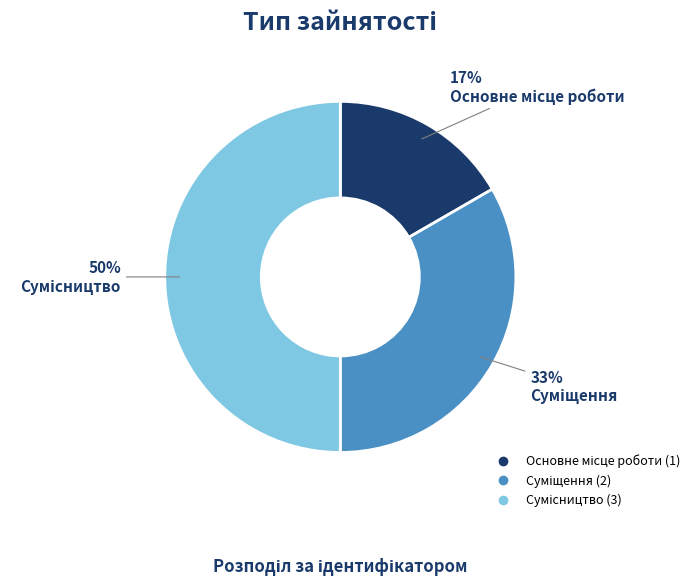

To the nearest percent, what is the average slice percentage?

33%